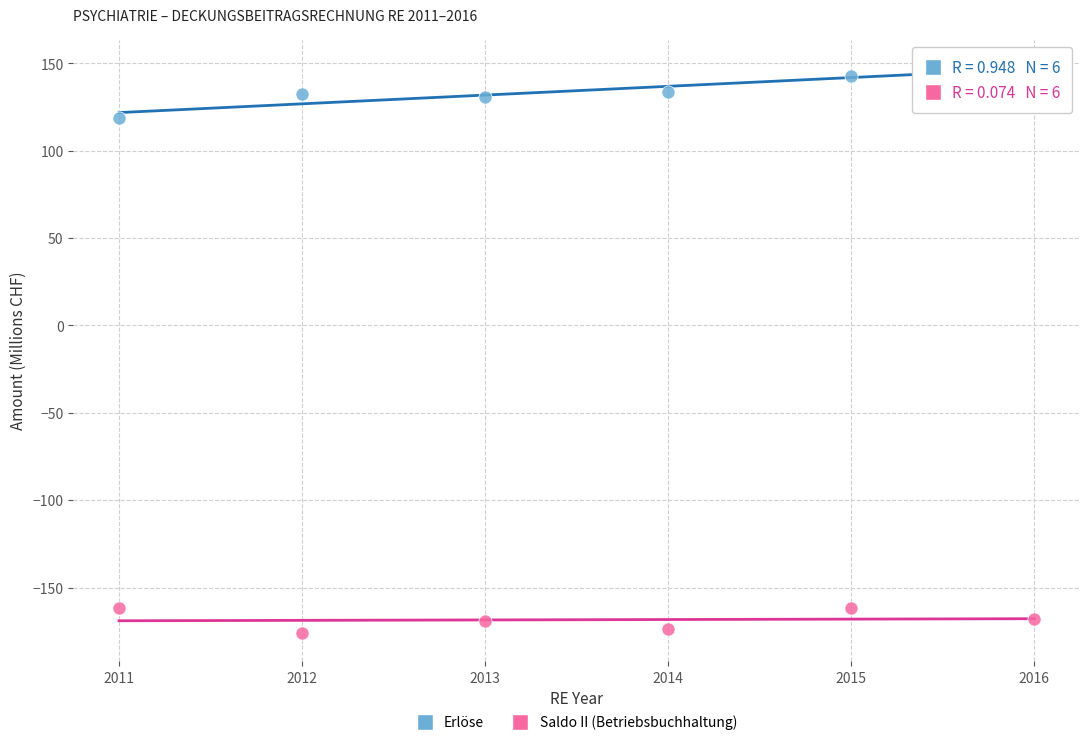

Across all data points, what is the average X value?

2013.5